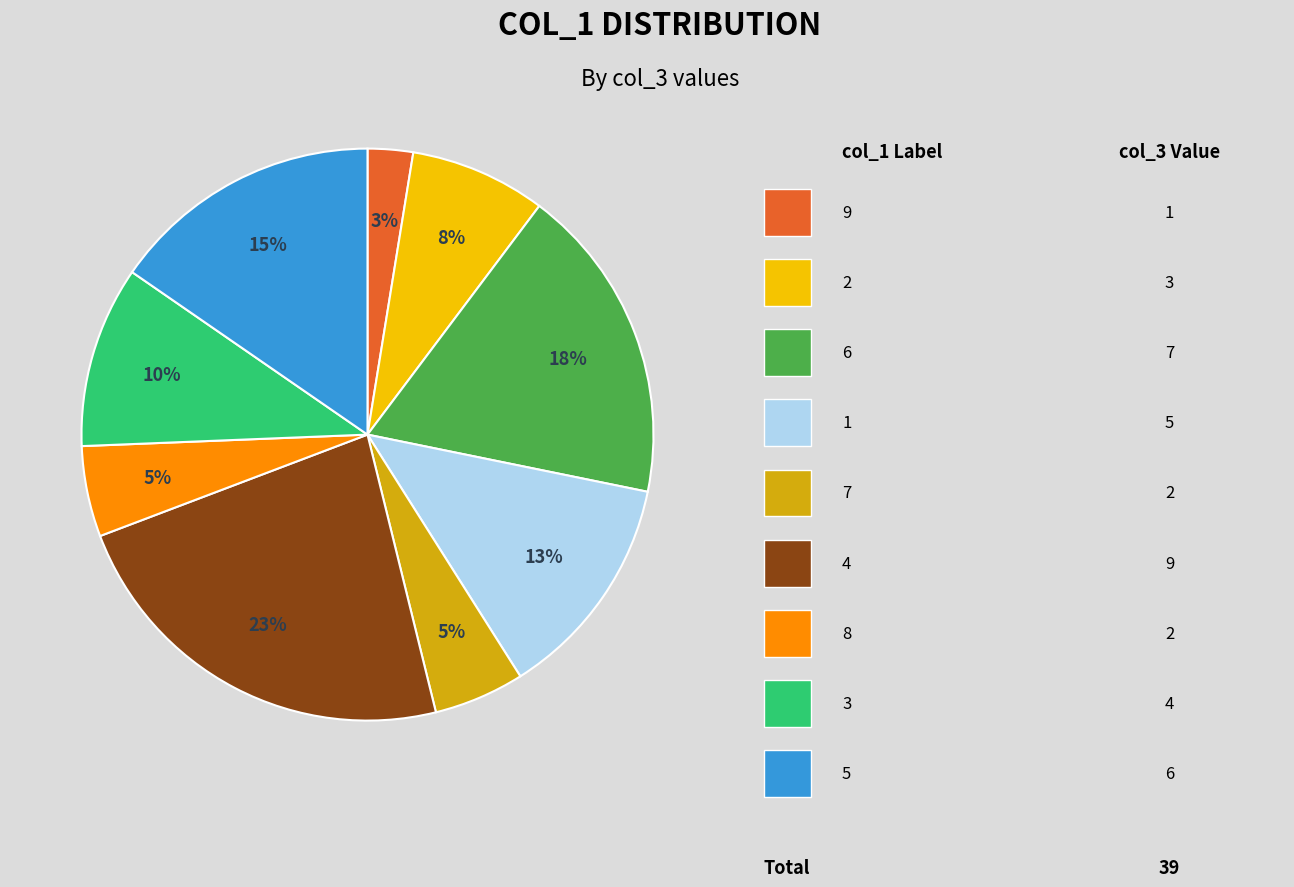

Does any single category account for the majority?

No